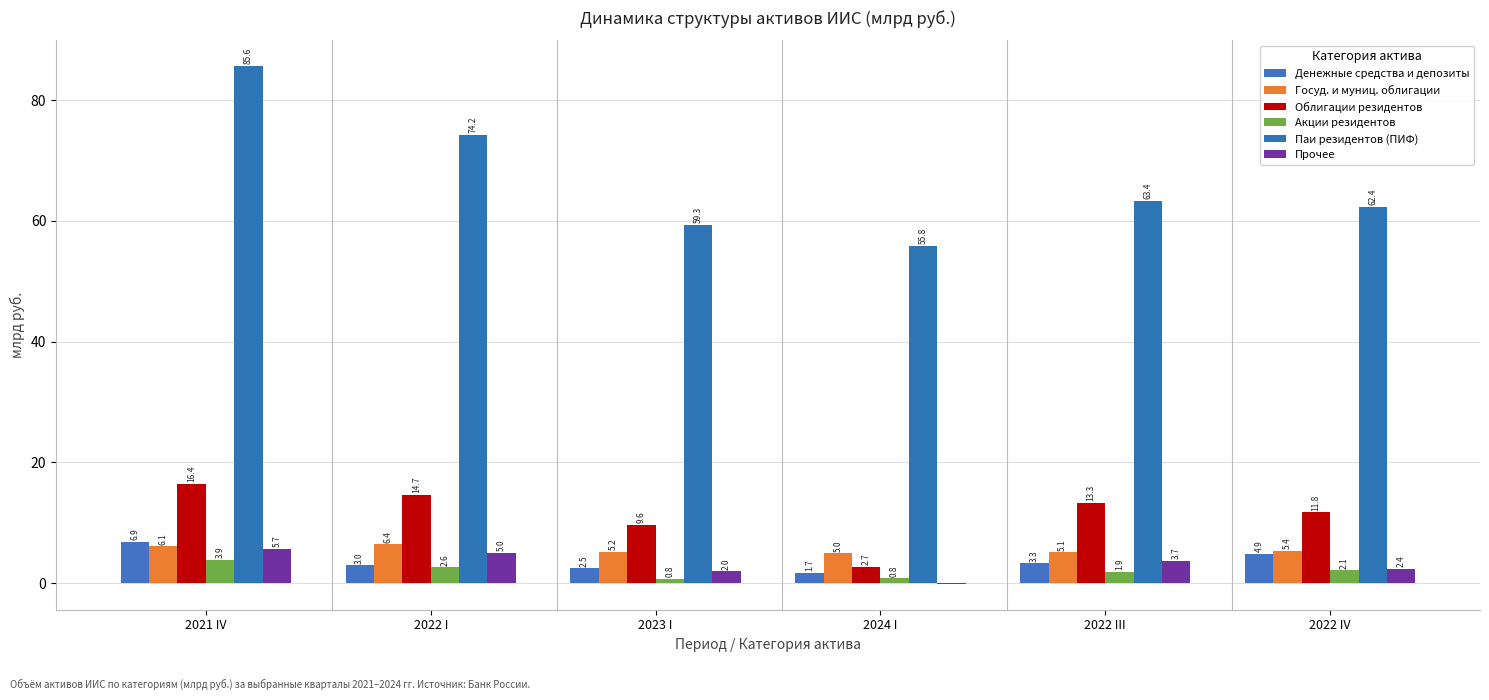

At which category does the chart reach its minimum across all series?

2024 I